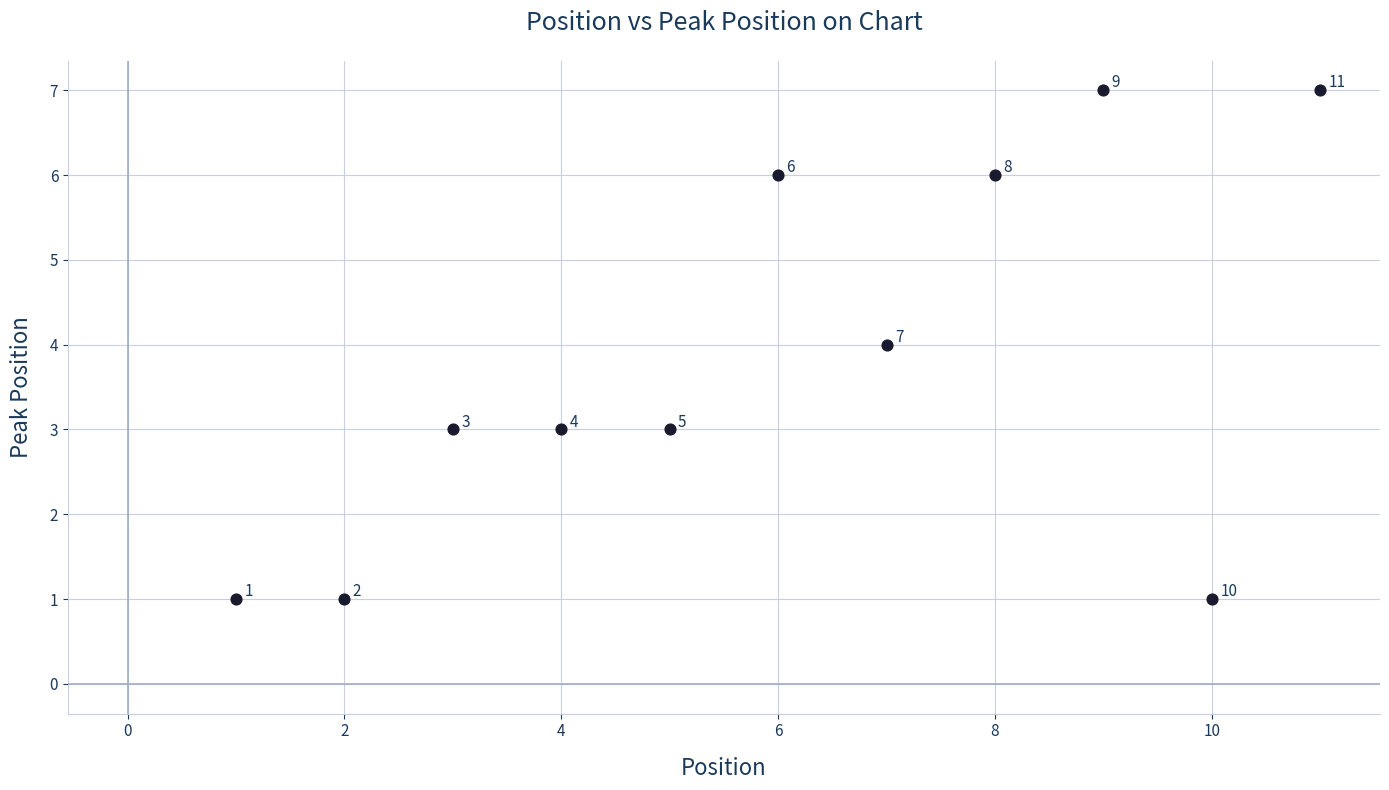

What Y value in the scatter plot is closest to 4?

4